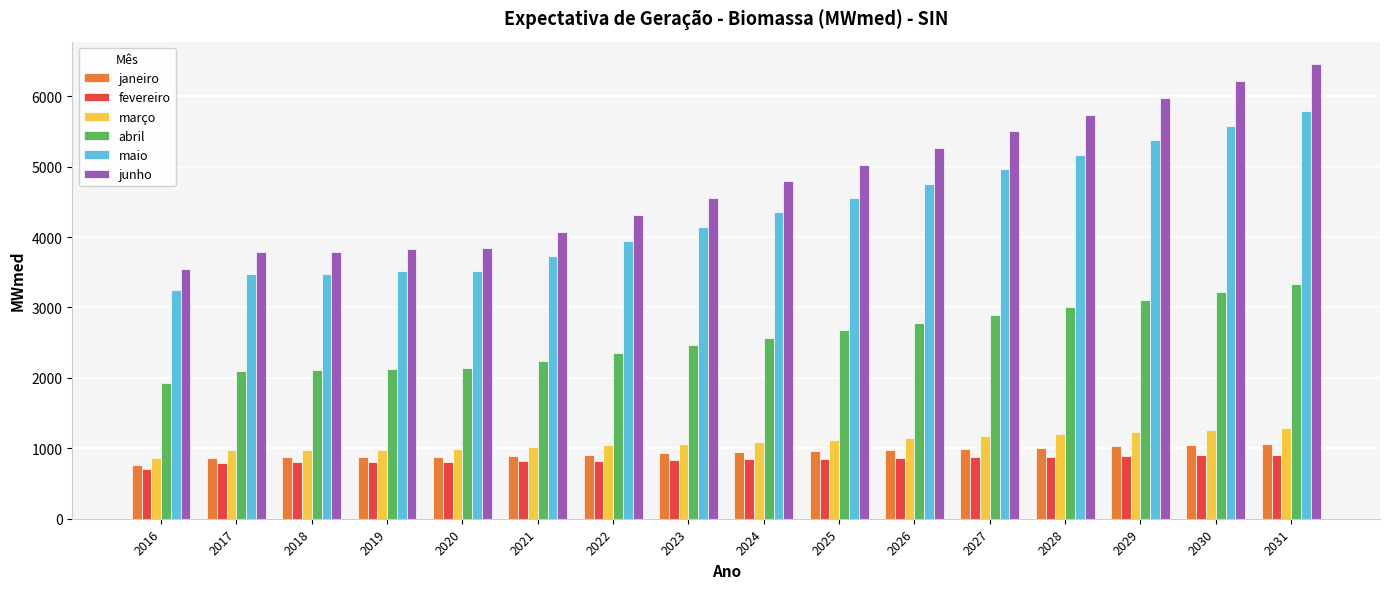

What is the approximate value of janeiro at 2028?

1011.1